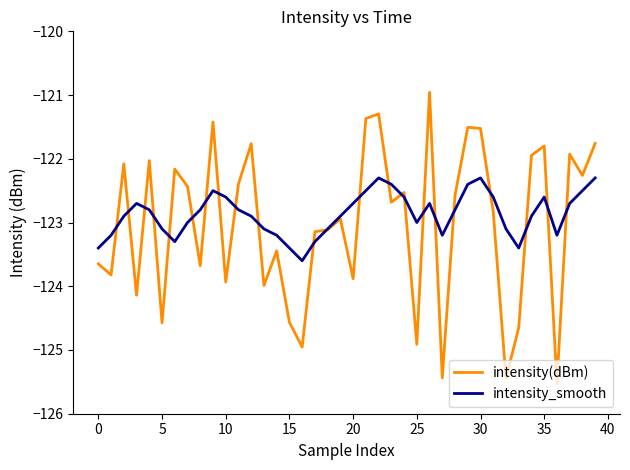

Which series has the largest range (max minus min)?

intensity(dBm)